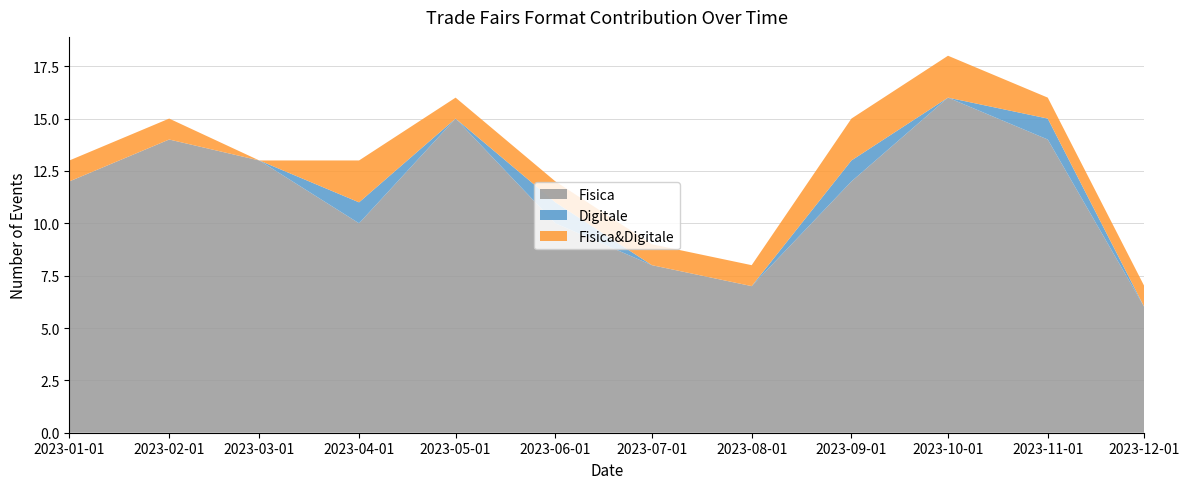

The Fisica series shows 14 at 2023-02-01. True or false?

True